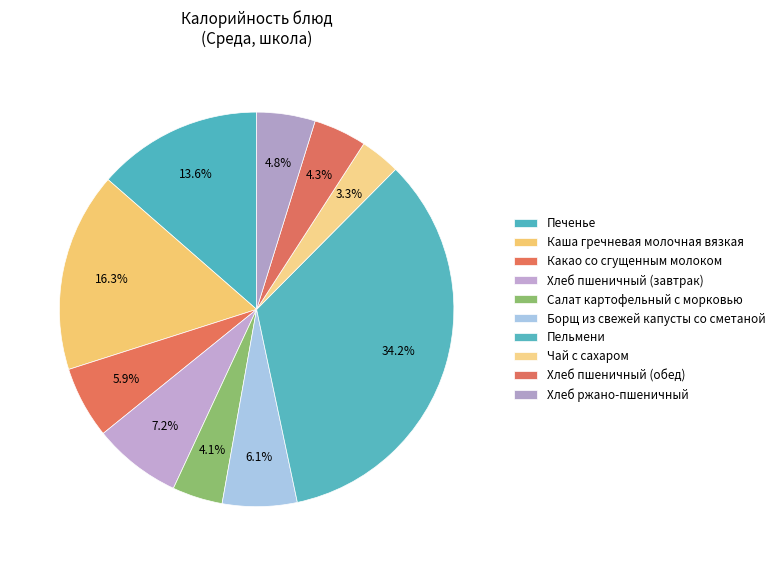

Which slice is the largest?

Пельмени